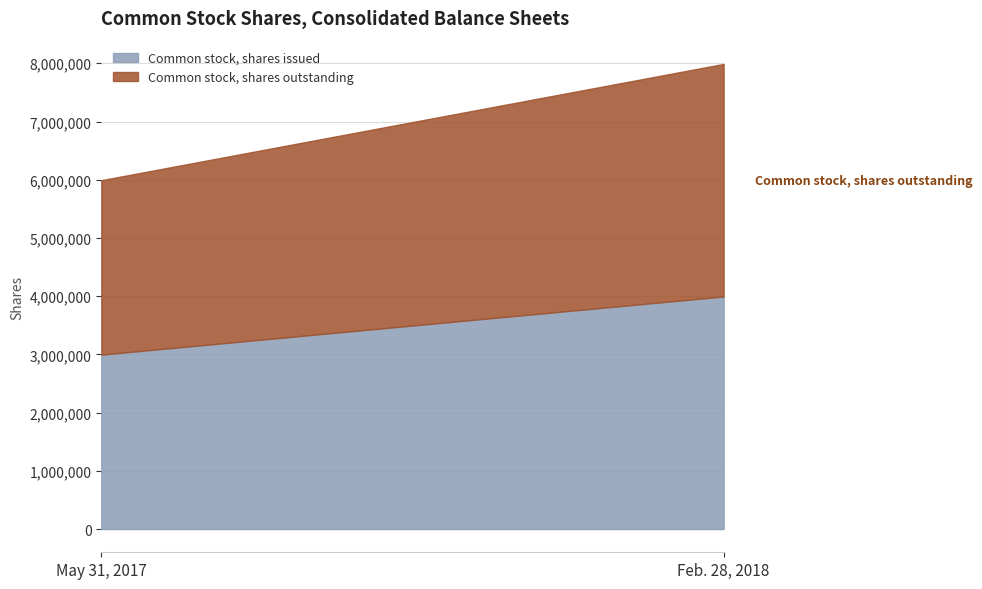

Is the value of Common stock, shares issued at May 31, 2017 greater than the value of Common stock, shares outstanding at May 31, 2017?

No